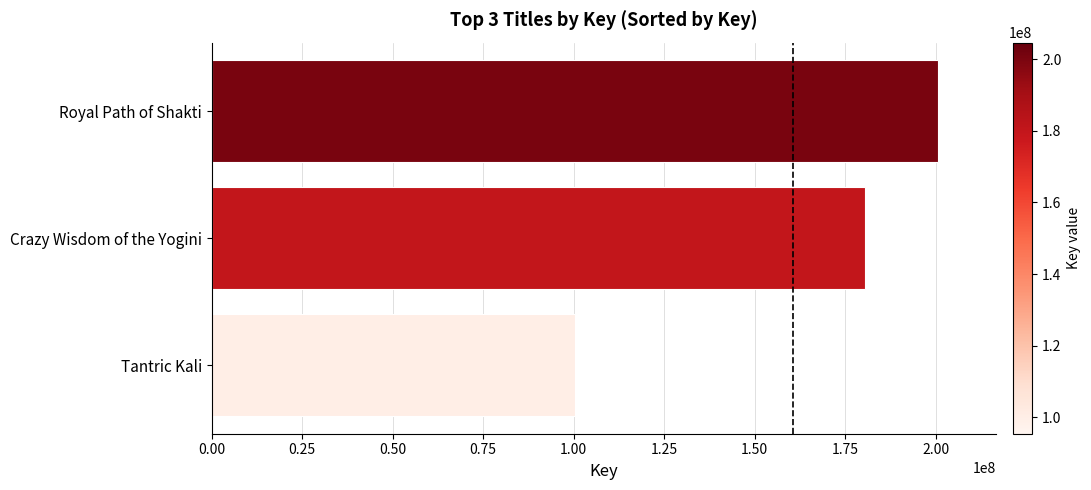

Does the chart contain any negative values?

No